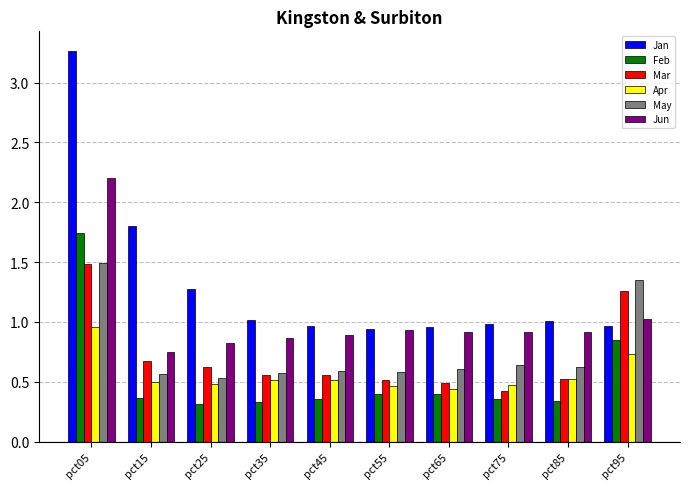

Which series has the largest total across all categories?

Jan